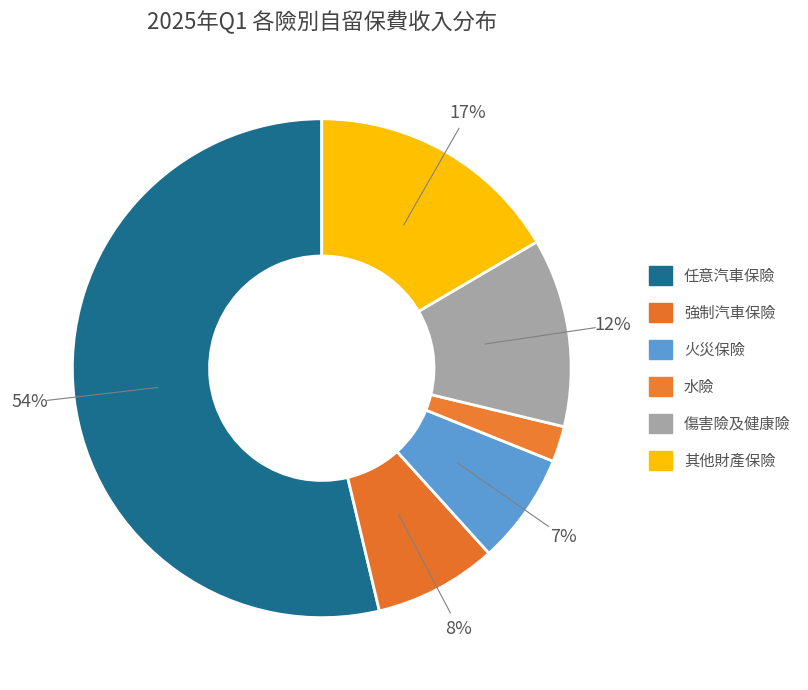

To the nearest percent, what portion does 火災保險 represent?

7%